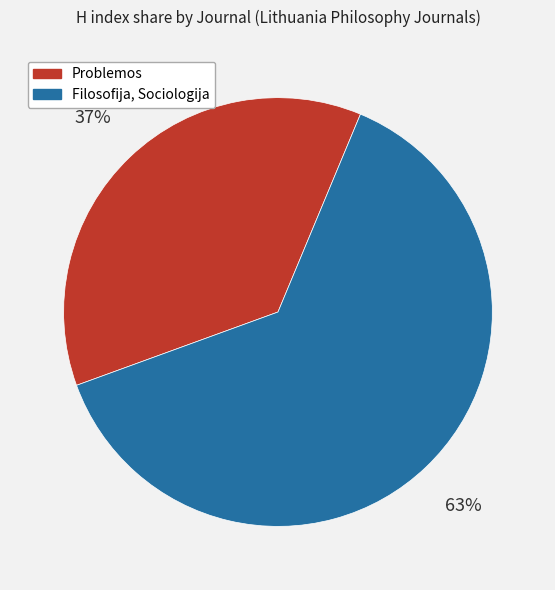

Is the sum of Problemos and Filosofija, Sociologija greater than half?

Yes